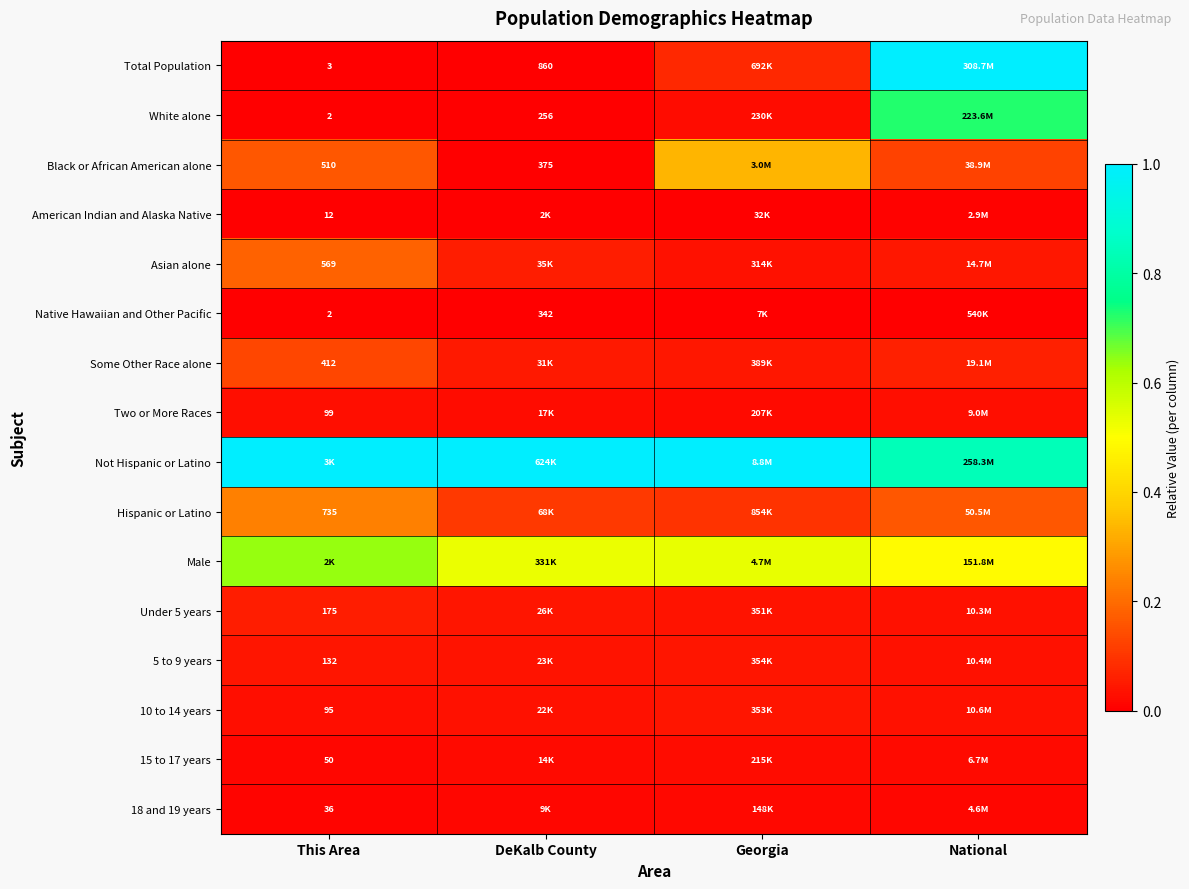

Which has a higher value, Georgia or DeKalb County?

Georgia